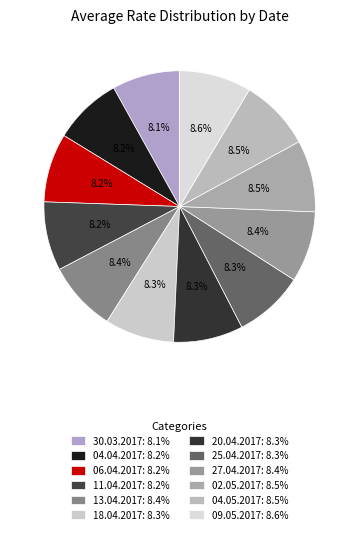

Is there a majority slice in this chart?

No